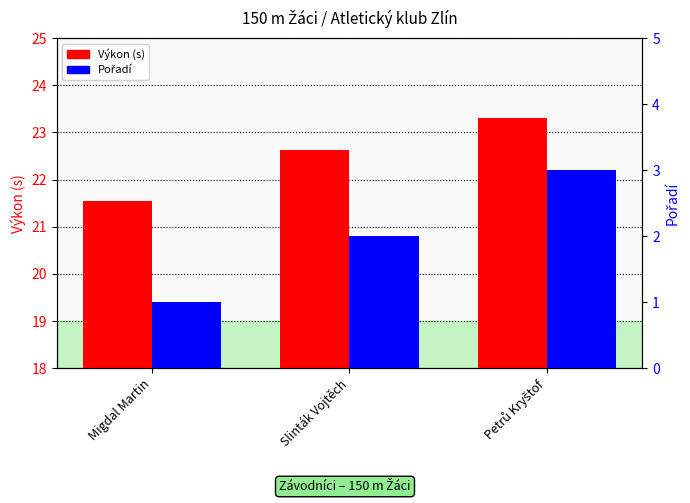

How many values in the Výkon series exceed 22?

2